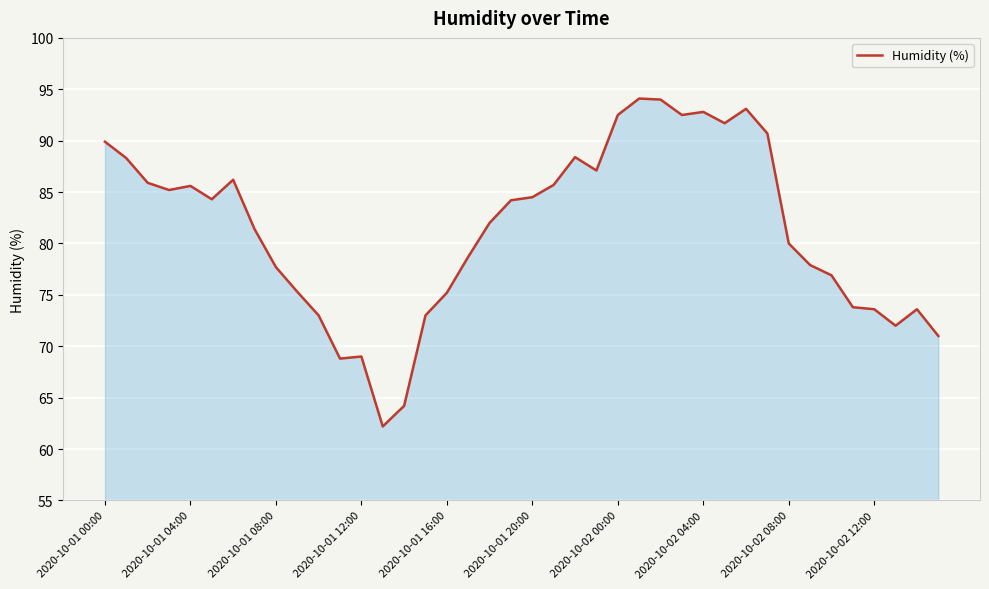

What is the smallest value displayed?

62.2